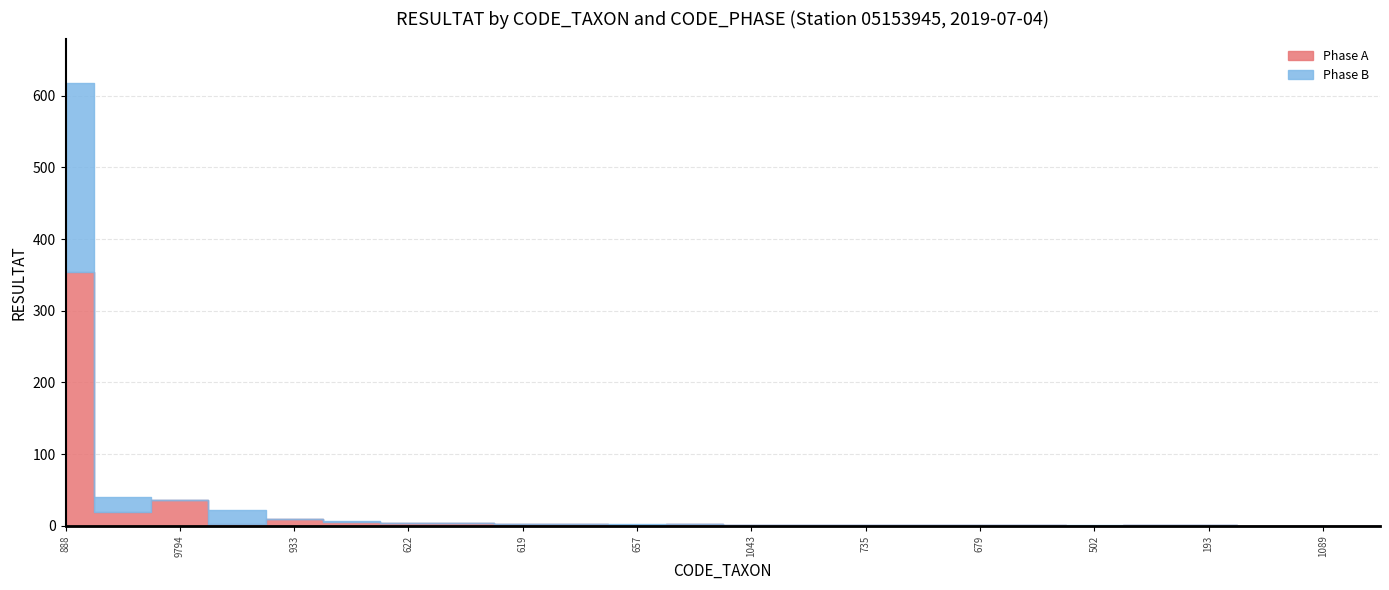

True or false: Phase B has more than 1 interior local peaks.

True